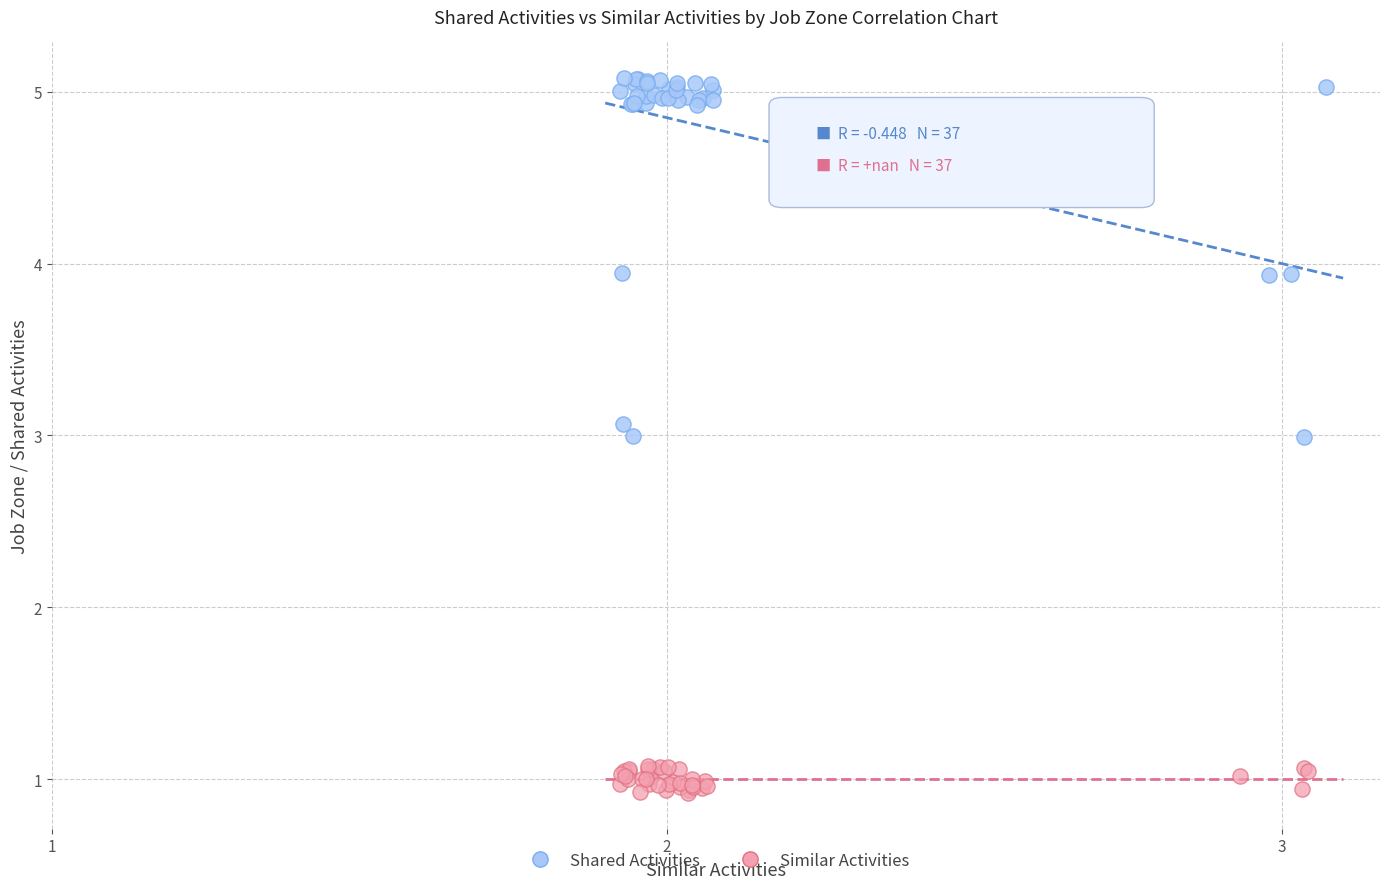

Which series reaches the maximum Y coordinate?

Shared Activities